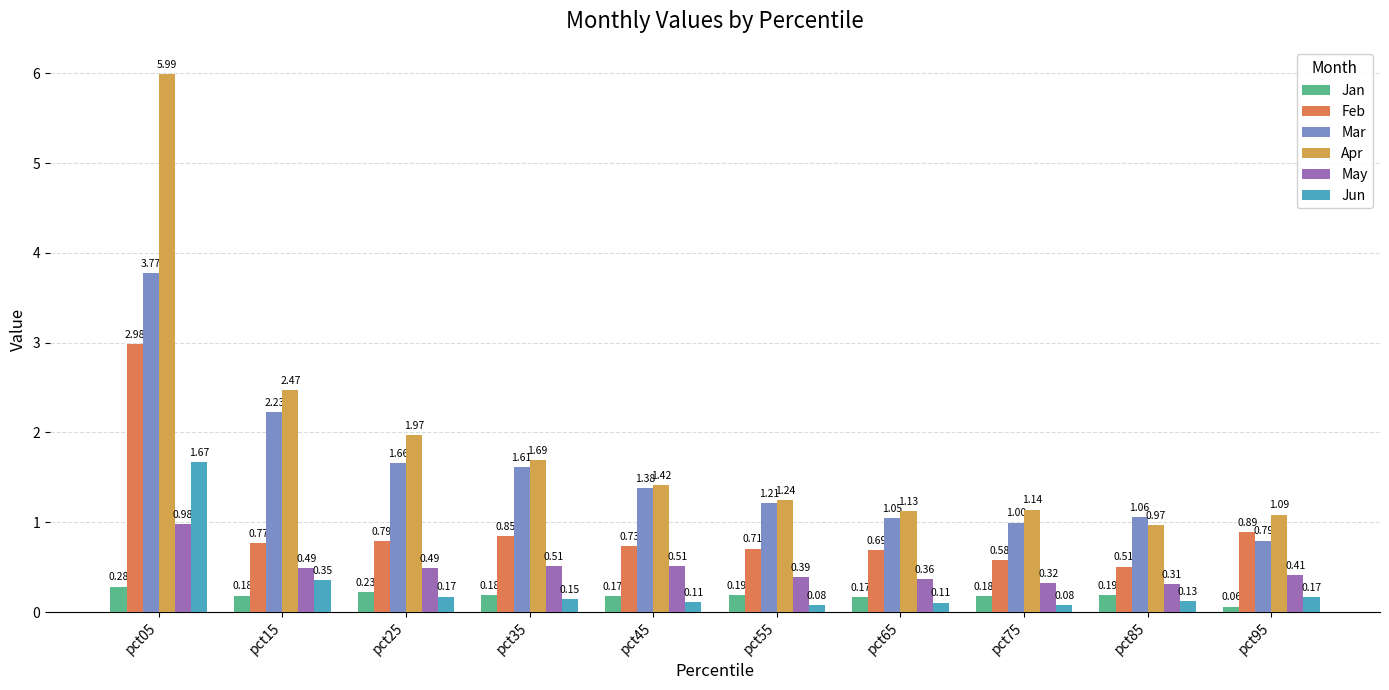

What is the sum of the May values at pct45 and pct05?

1.5